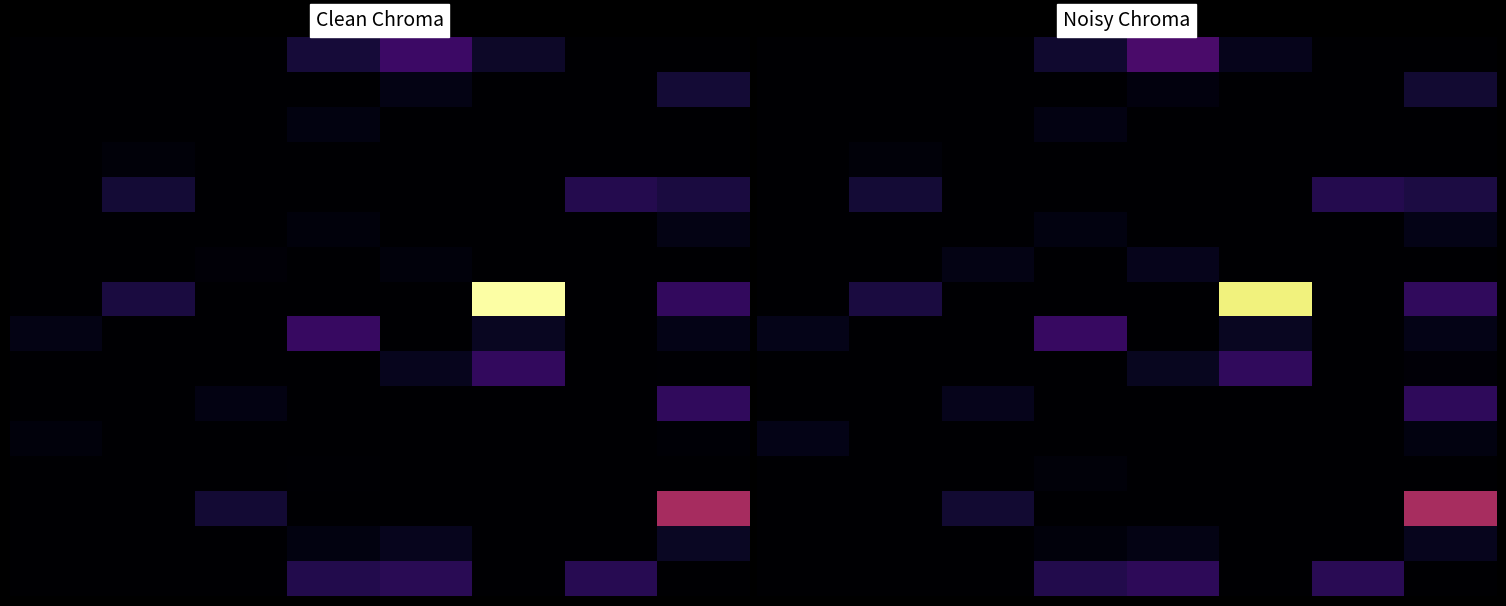

What is the total value across all series at 11?

4.3